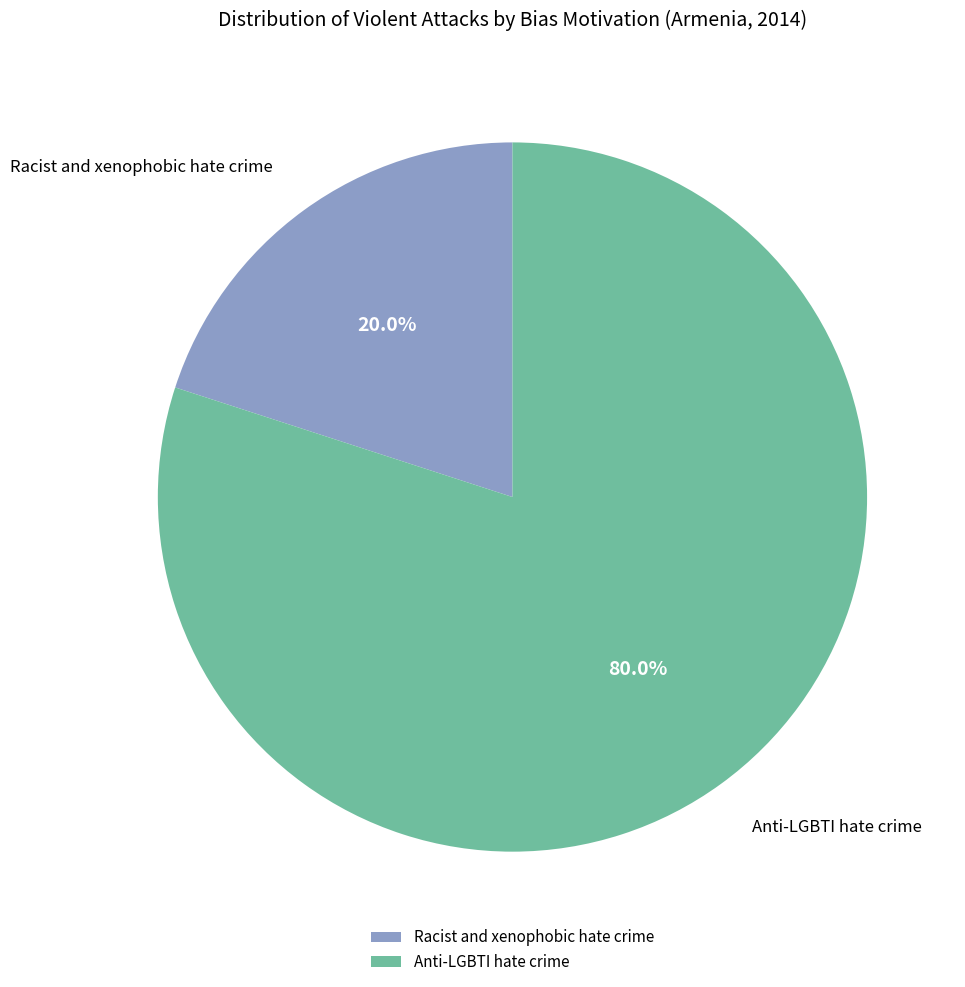

What percentage is the Racist and xenophobic hate crime slice, to the nearest percent?

20%